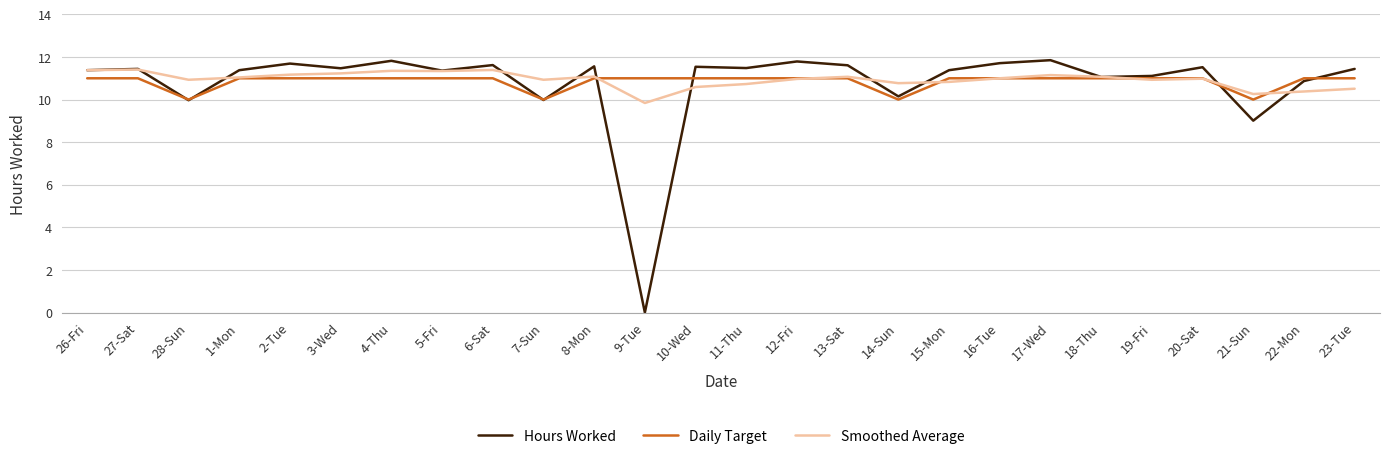

List the series in order of their peak value, highest first.

Hours Worked, Smoothed Average, Daily Target